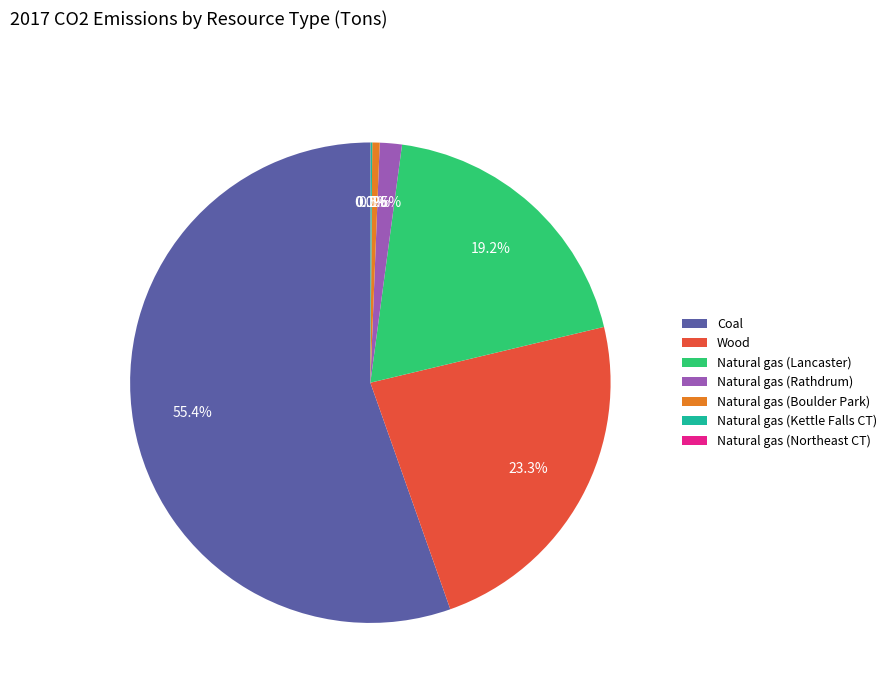

Is the sum of Wood and Natural gas (Lancaster) greater than half?

No